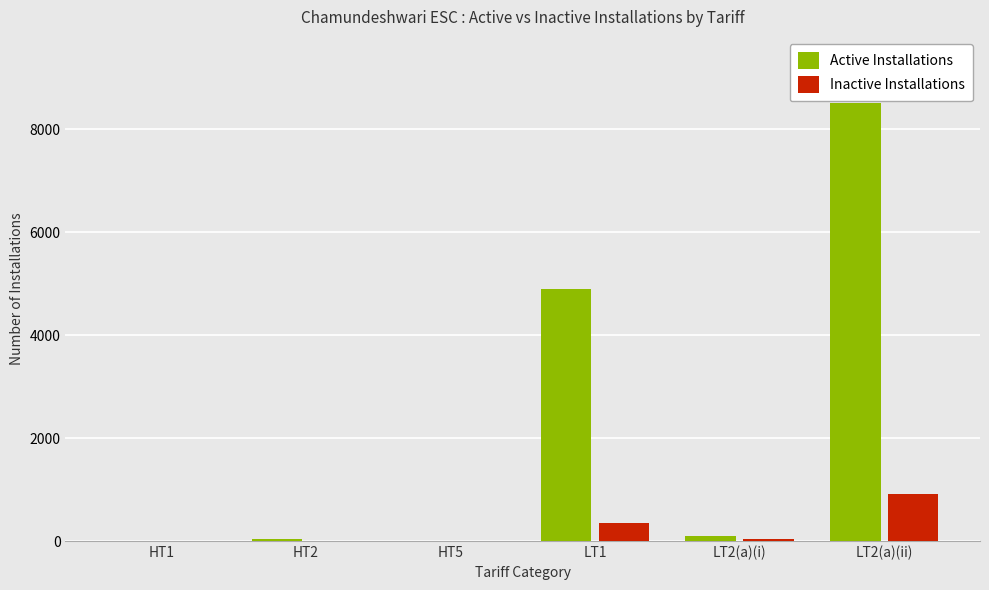

The Inactive Installations series shows 0 at HT1. True or false?

True